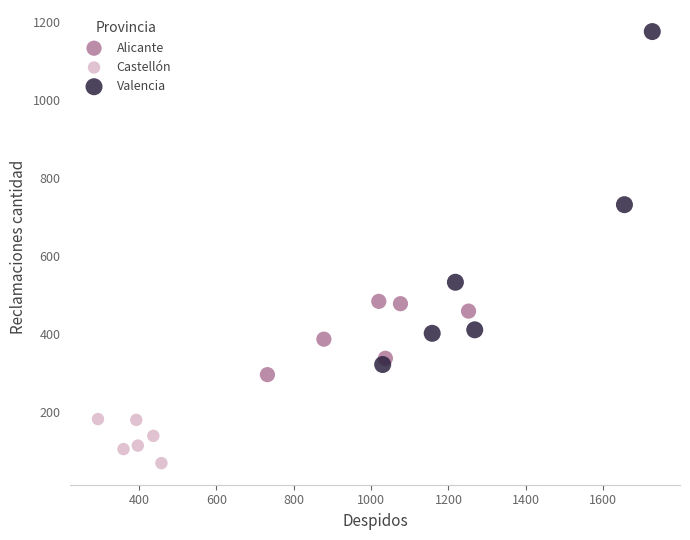

Which series contains the highest Y value?

Valencia